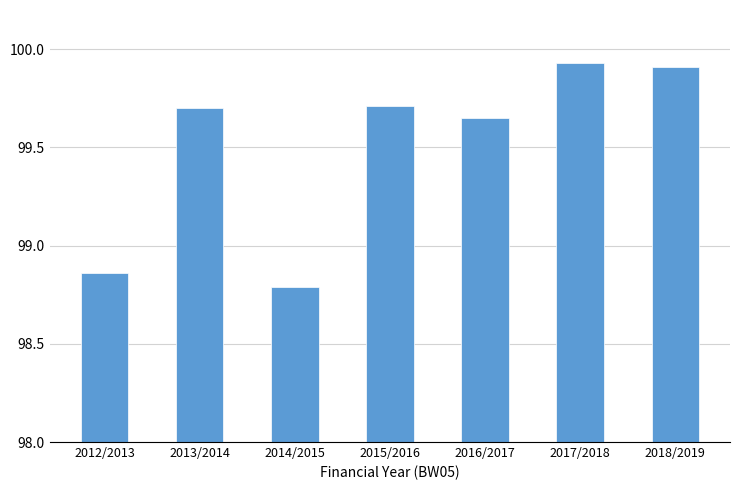

Does the chart contain any negative values?

No